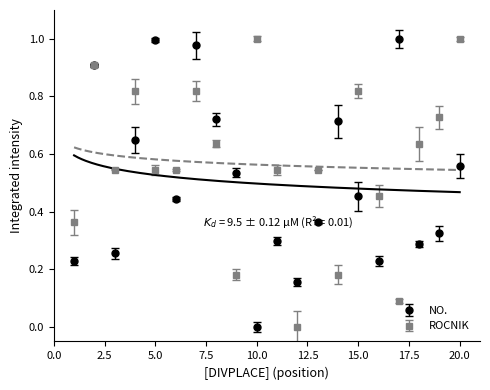

At which category is the sum across all series the highest?

2